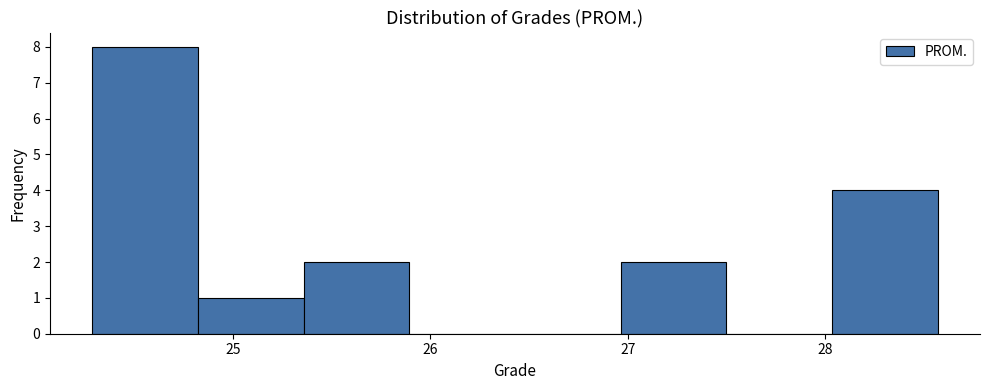

Reading left to right, list every bar in this chart as the range it spans on the x-axis followed by its height. Neither the bar edges nor the heights are printed on the chart, so give them approximately, as read against the axes.

24.3 to 24.8: 8
24.8 to 25.4: 1
25.4 to 25.9: 2
25.9 to 26.4: 0
26.4 to 27.0: 0
27.0 to 27.5: 2
27.5 to 28.0: 0
28.0 to 28.6: 4